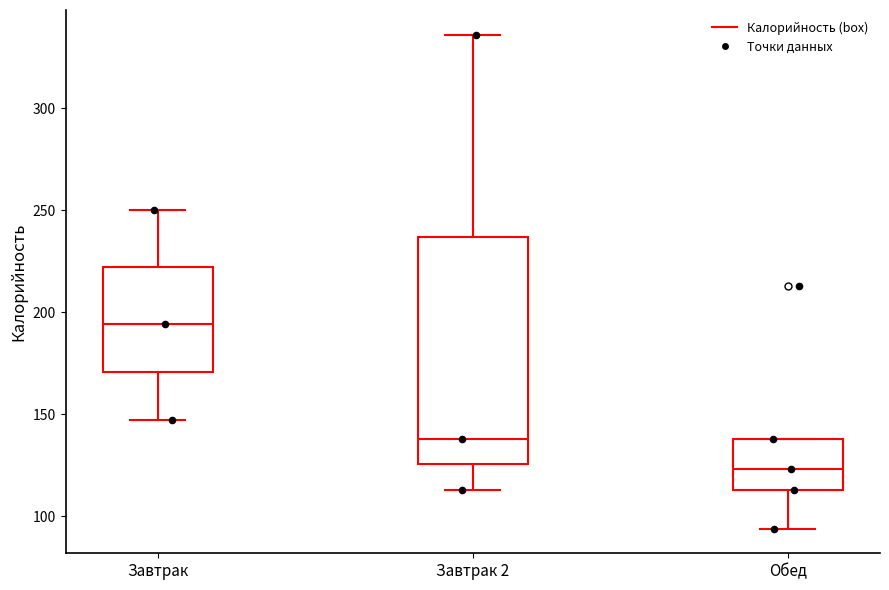

Which box has the highest median line?

Завтрак